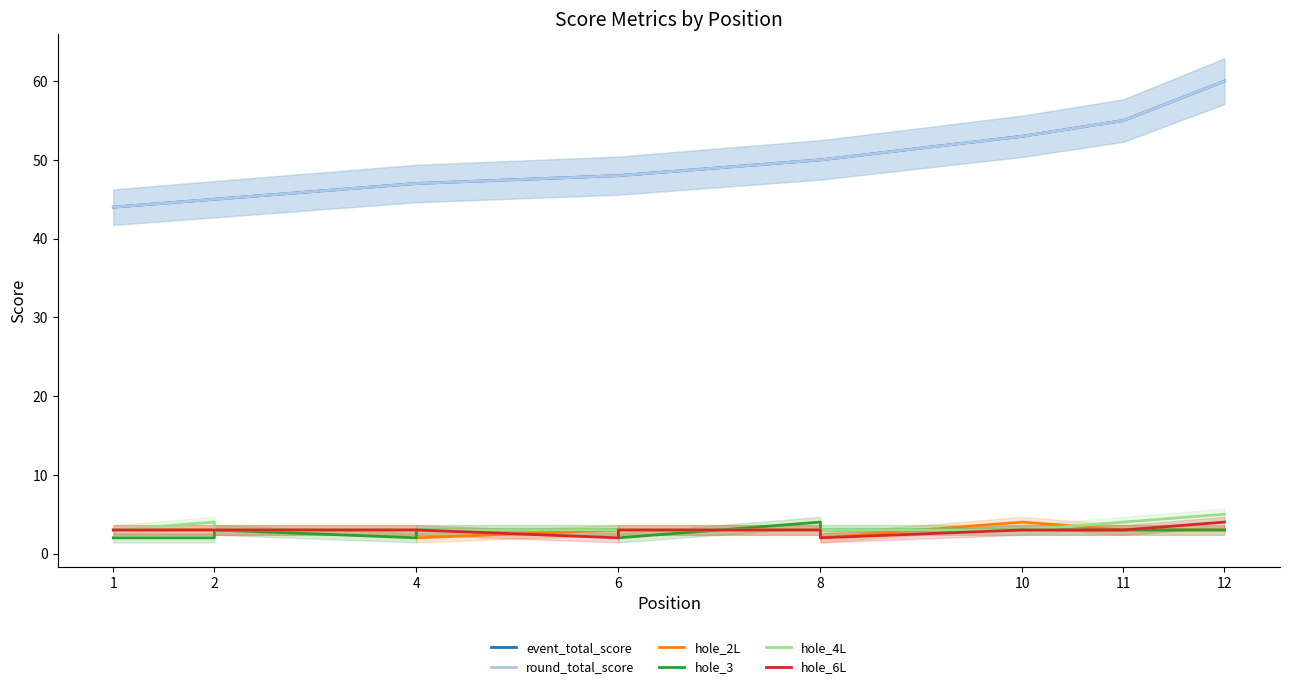

Which series has the largest range (max minus min)?

event_total_score